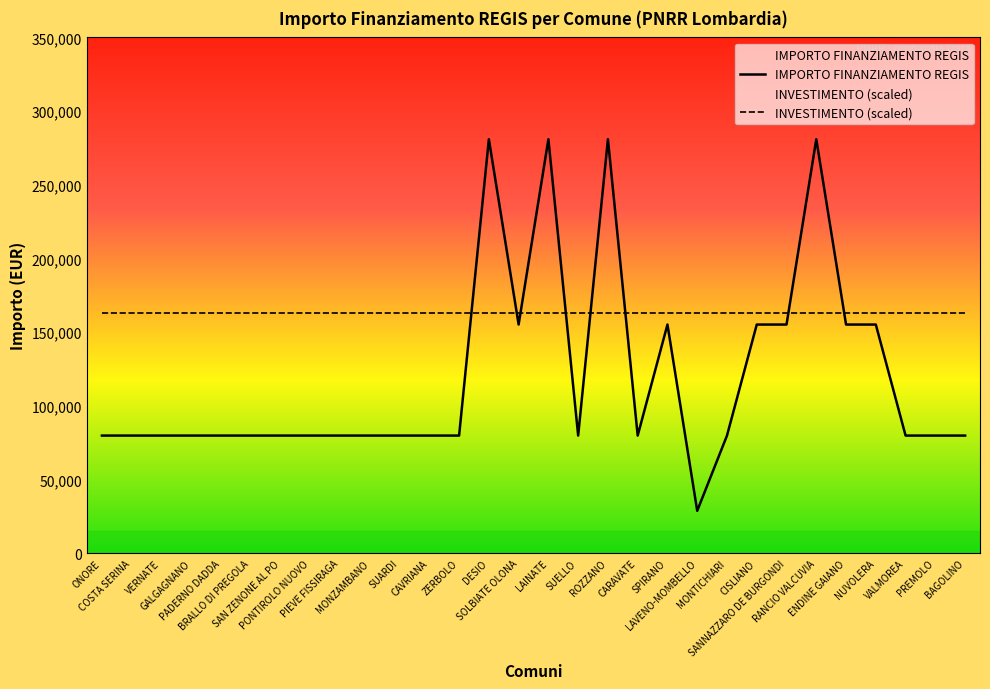

Between MONZAMBANO and VALMOREA, which is larger?

MONZAMBANO